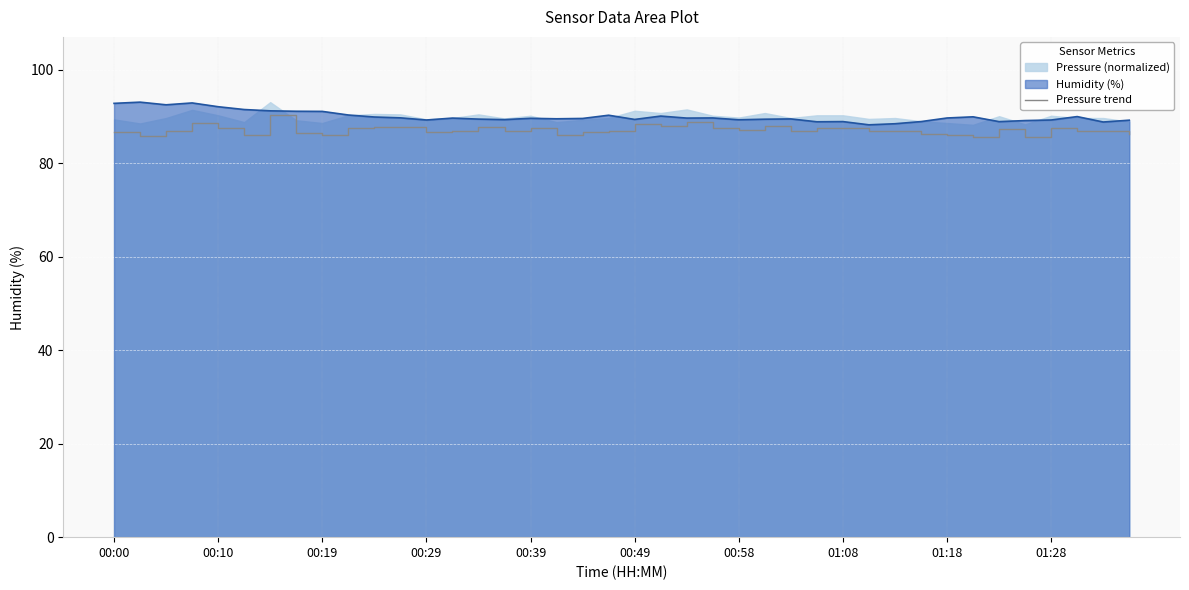

What is the highest value of the Humidity (%) series?

93.0